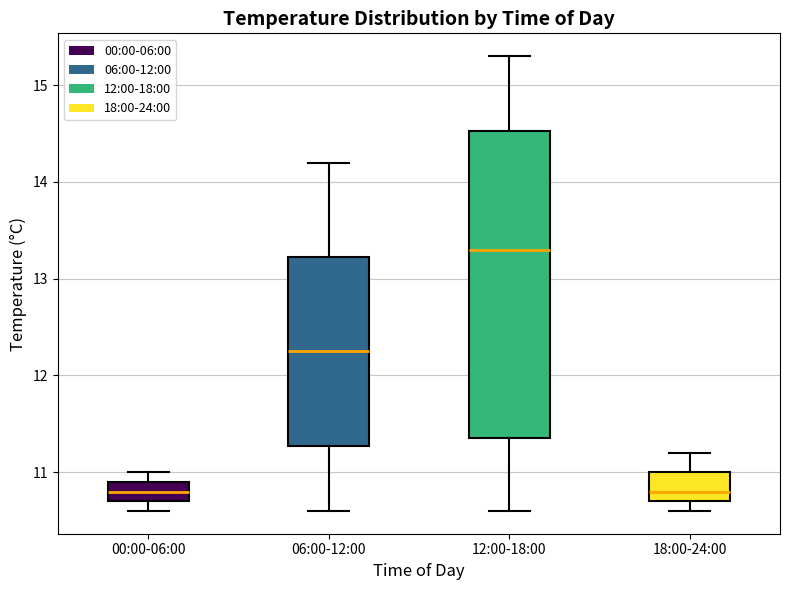

Reading left to right, transcribe this box plot: for each box, give where its median line is, the range the box spans, and where its two whiskers end, as read against the y-axis. The values are not printed on the chart, so give them approximately, as read against the axis.

00:00-06:00: median 10.8, box 10.7 to 10.9, whiskers 10.6 to 11.0
06:00-12:00: median 12.3, box 11.3 to 13.2, whiskers 10.6 to 14.2
12:00-18:00: median 13.3, box 11.4 to 14.5, whiskers 10.6 to 15.3
18:00-24:00: median 10.8, box 10.7 to 11.0, whiskers 10.6 to 11.2